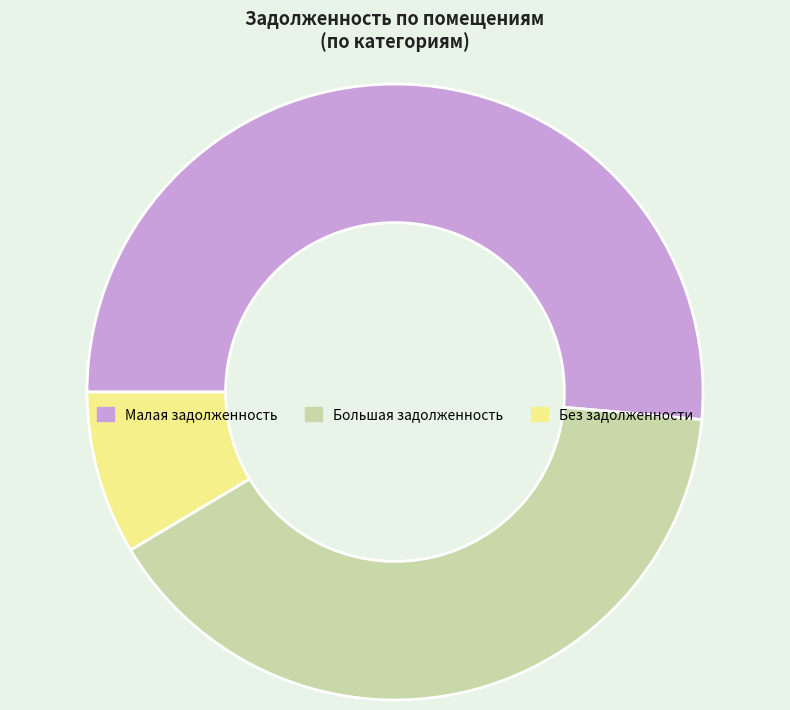

Does Большая задолженность account for over 50% of the chart?

No